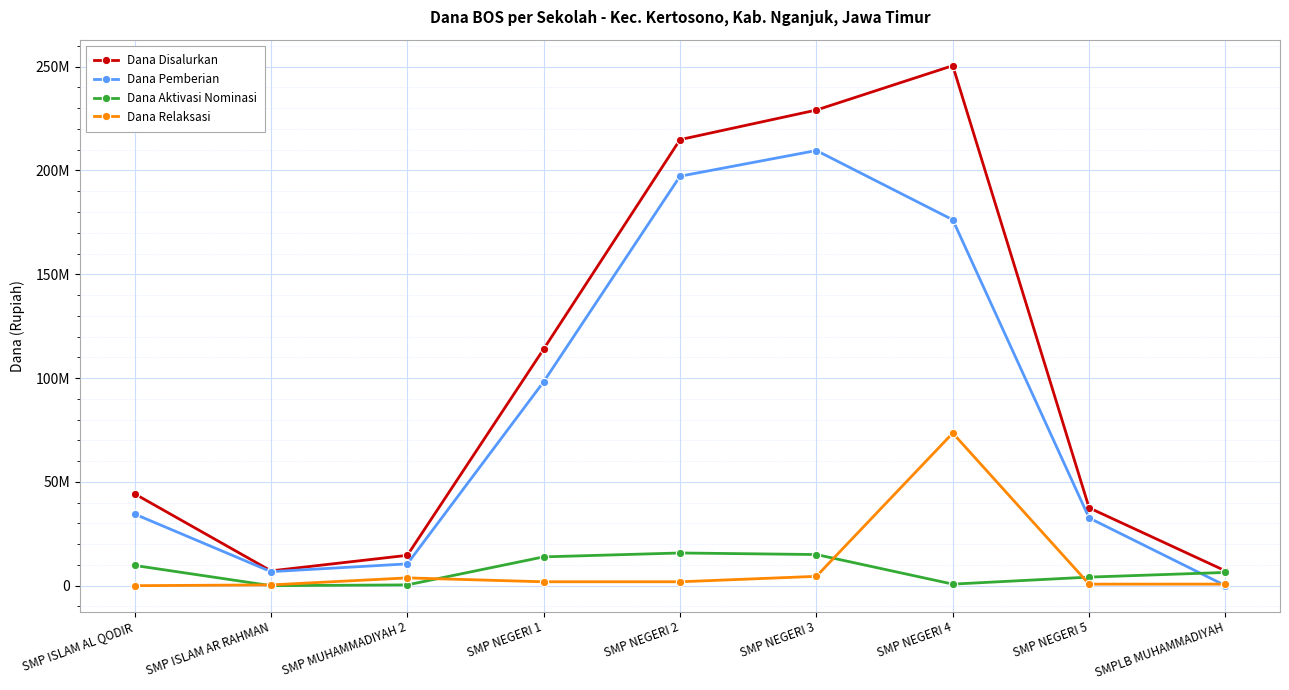

What are all the series names shown in the legend?

Dana Disalurkan, Dana Pemberian, Dana Aktivasi Nominasi, Dana Relaksasi